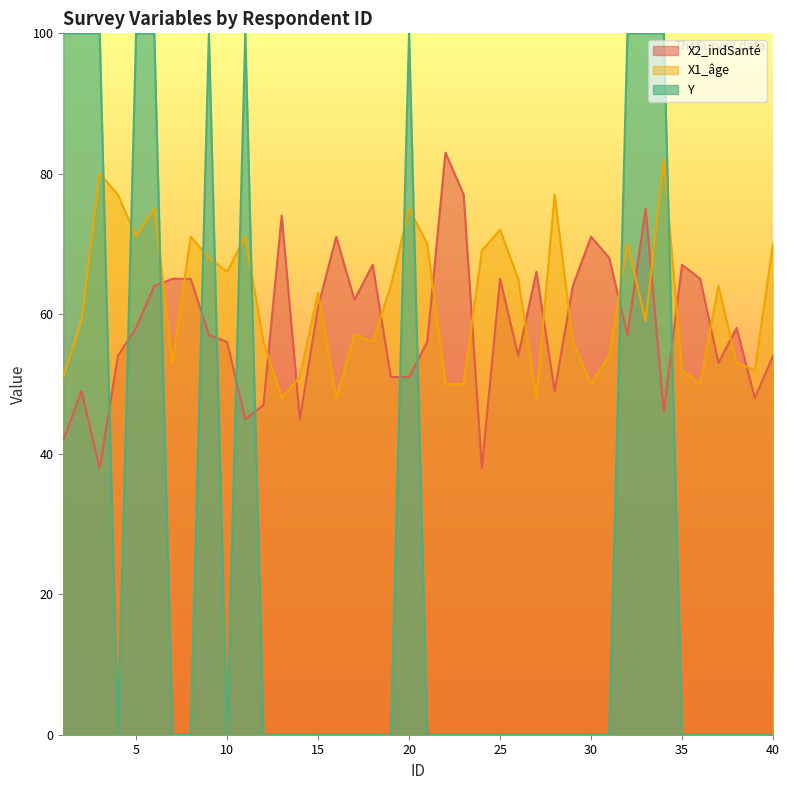

Where is the first local minimum for Y?

4